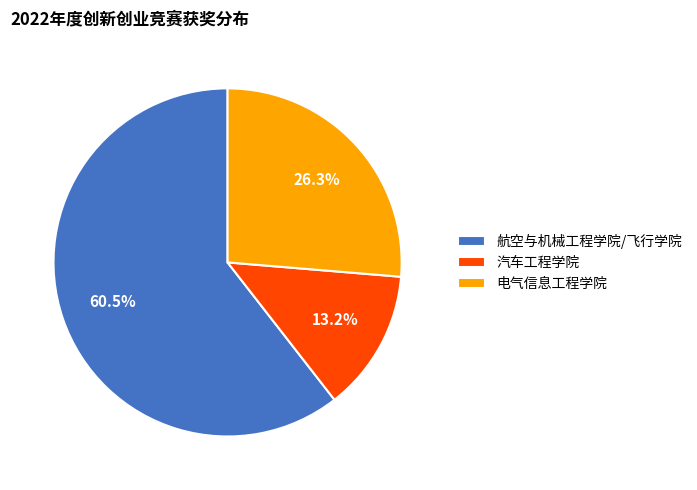

Rank the categories by value from highest to lowest.

航空与机械工程学院/飞行学院, 电气信息工程学院, 汽车工程学院